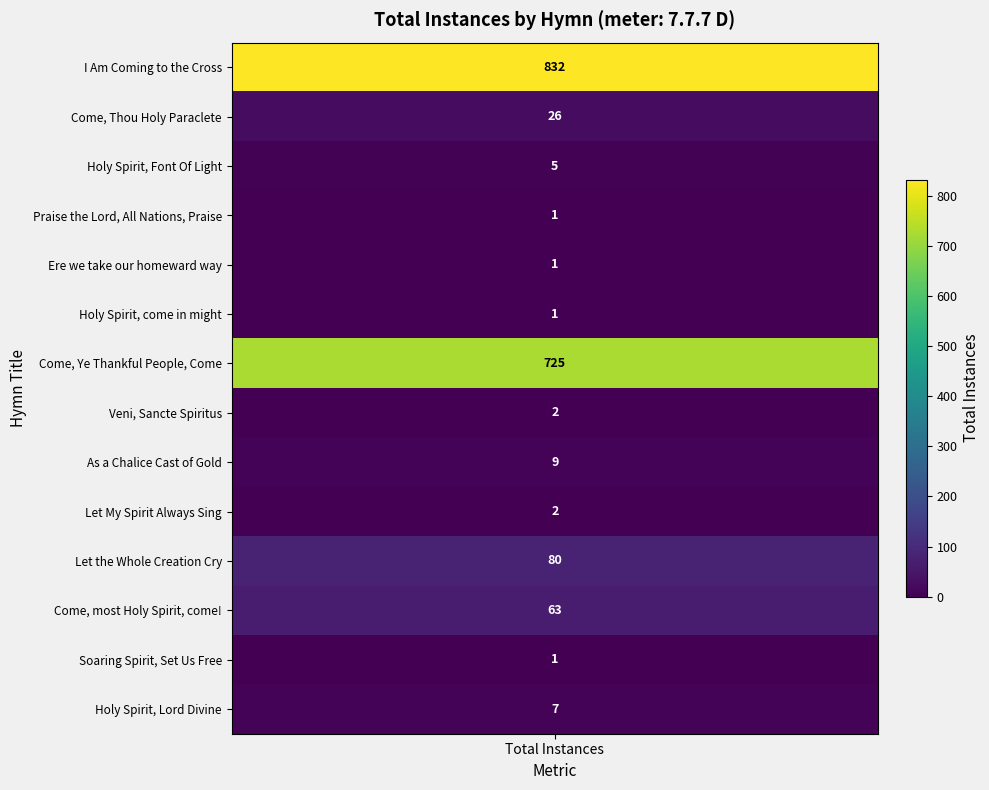

List the labels in order of value, smallest first.

Praise the Lord, All Nations, Praise, Ere we take our homeward way, Holy Spirit, come in might, Soaring Spirit, Set Us Free, Veni, Sancte Spiritus, Let My Spirit Always Sing, Holy Spirit, Font Of Light, Holy Spirit, Lord Divine, As a Chalice Cast of Gold, Come, Thou Holy Paraclete, Come, most Holy Spirit, come!, Let the Whole Creation Cry, Come, Ye Thankful People, Come, I Am Coming to the Cross